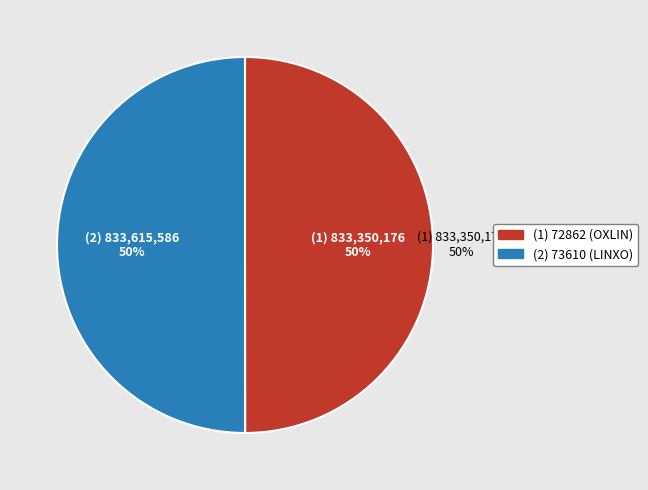

How many slices are in this pie chart?

2